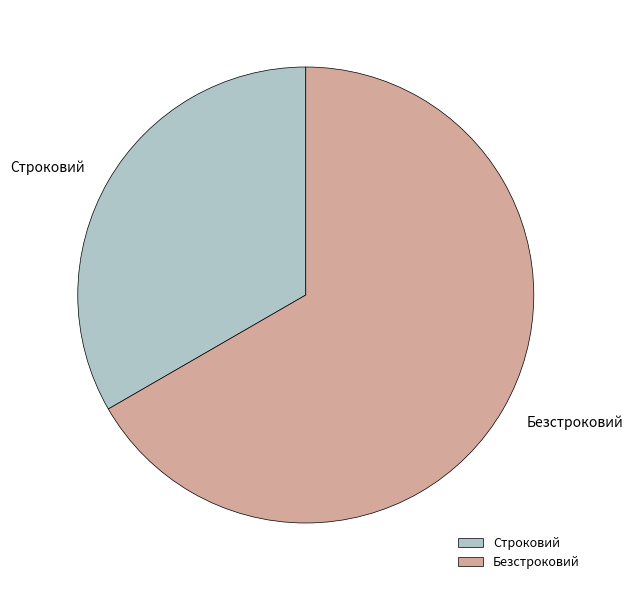

What is the largest slice in the pie chart?

Безстроковий